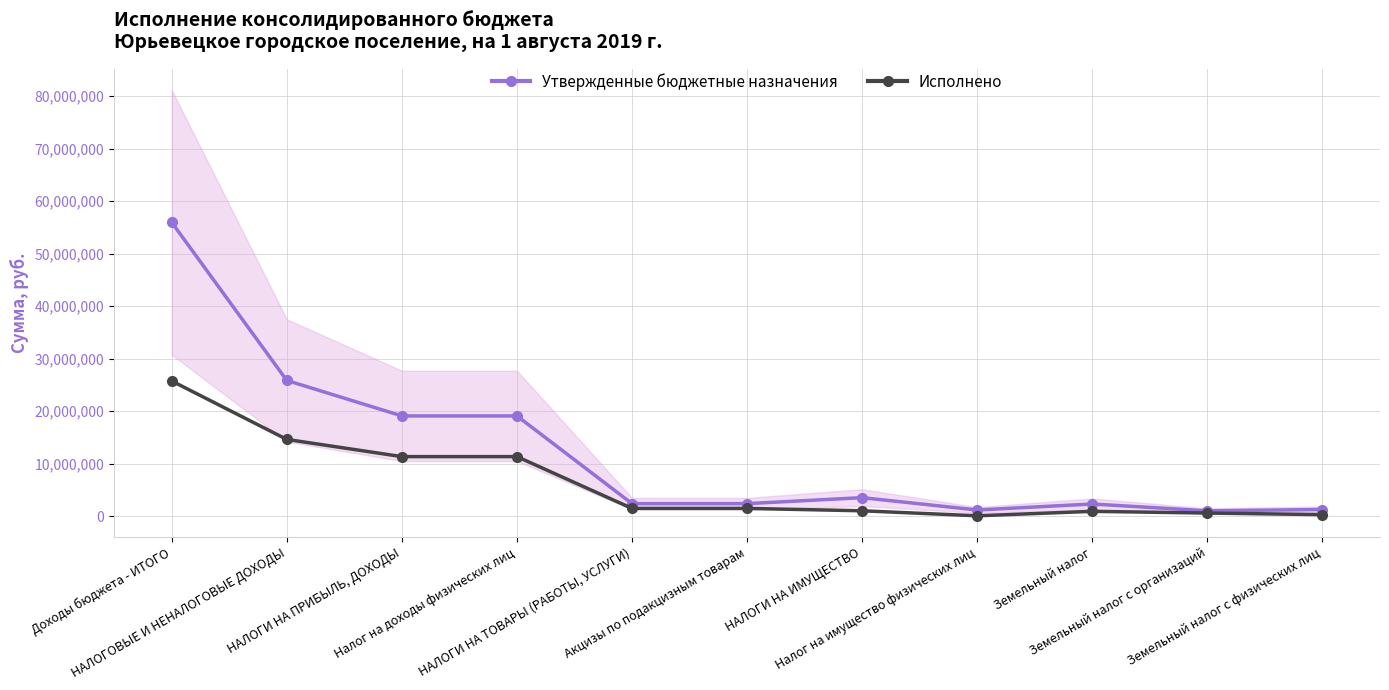

What is the greatest value displayed?

55962616.4